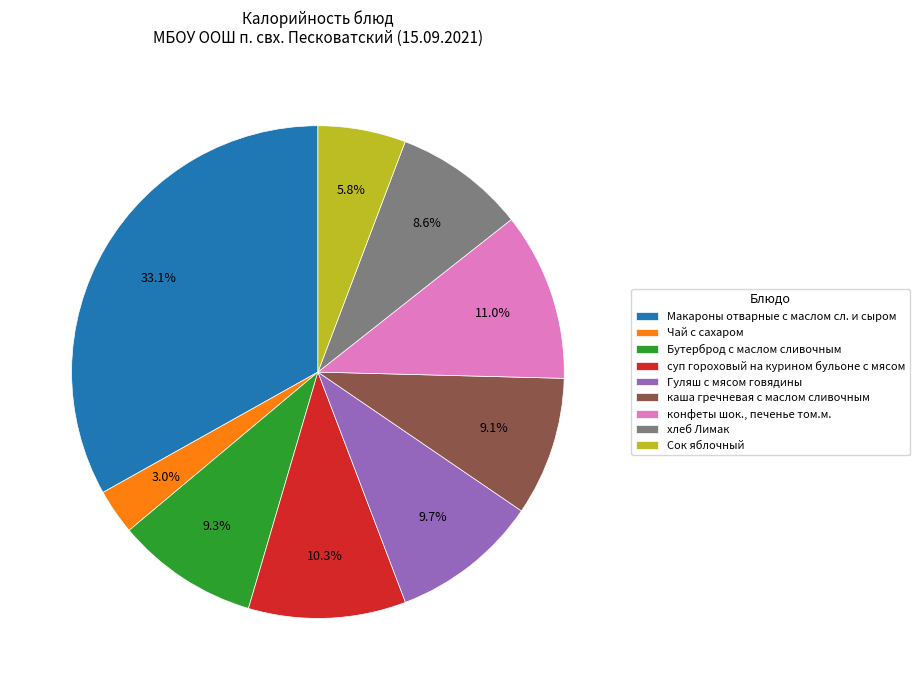

How many slices are in this pie chart?

9